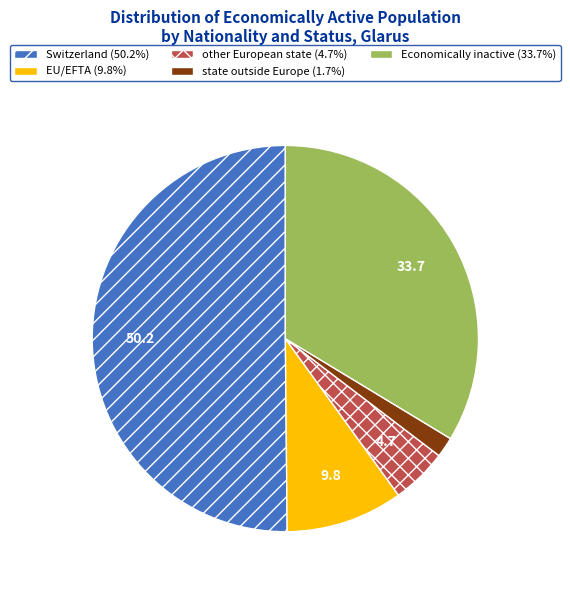

Between EU/EFTA and other European state, which is larger?

EU/EFTA